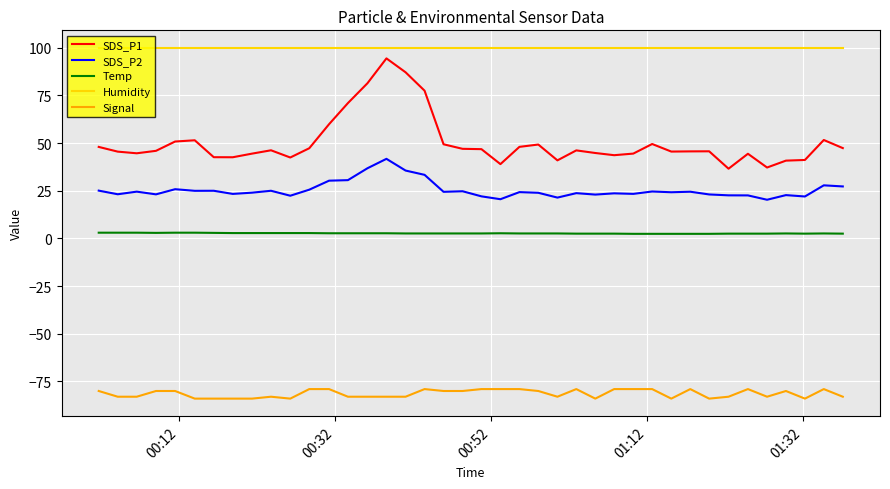

What is the highest value of the Humidity series?

99.9